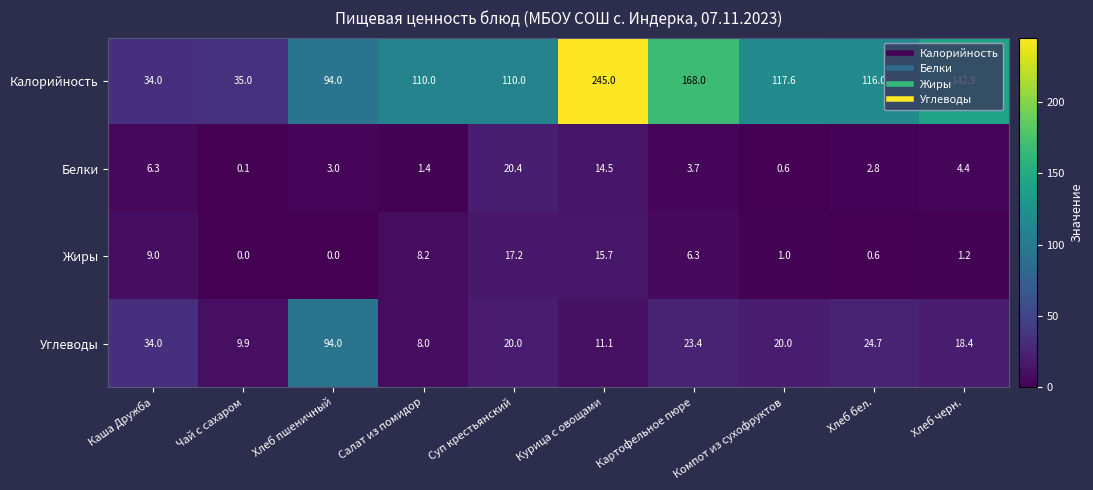

Which series has the largest total across all categories?

Калорийность